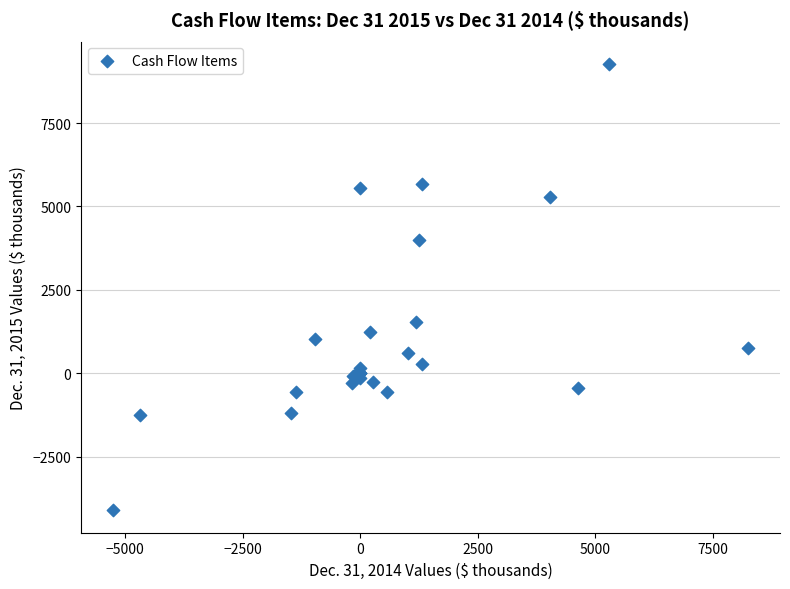

What Y value in the scatter plot is closest to 2584?

1530